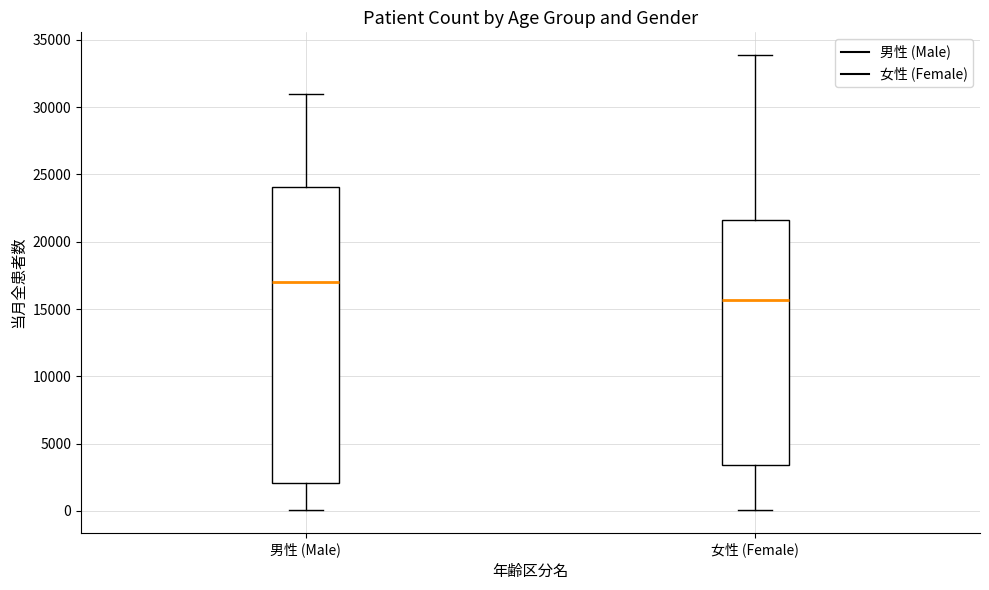

Which box's median line is the highest?

男性 (Male)